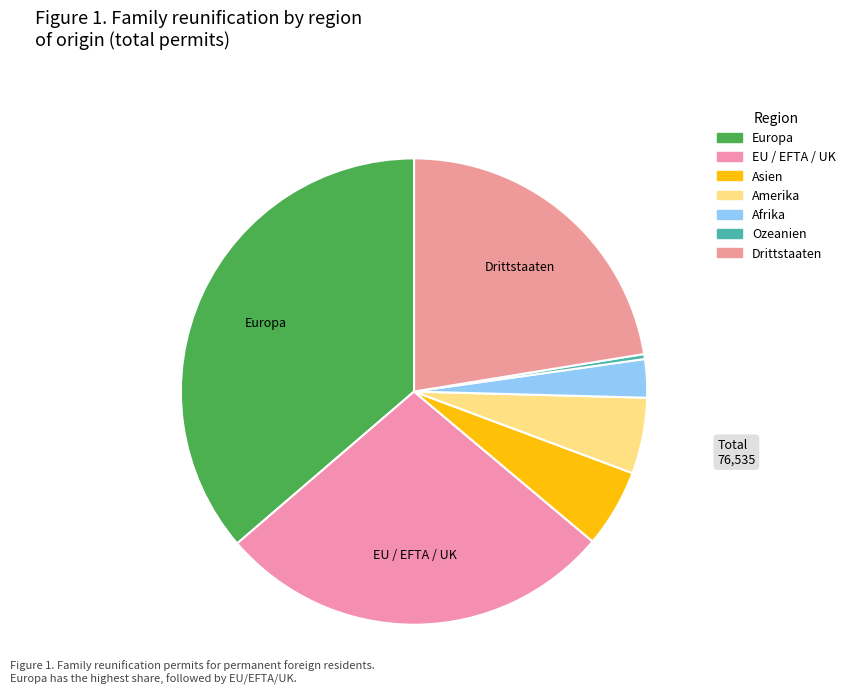

How many segments does this pie chart have?

7